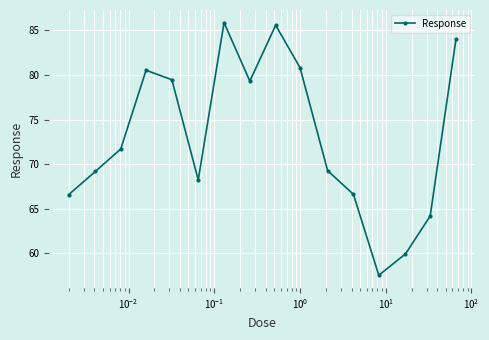

How many points are lower than both their immediate neighbors (excluding endpoints)?

3